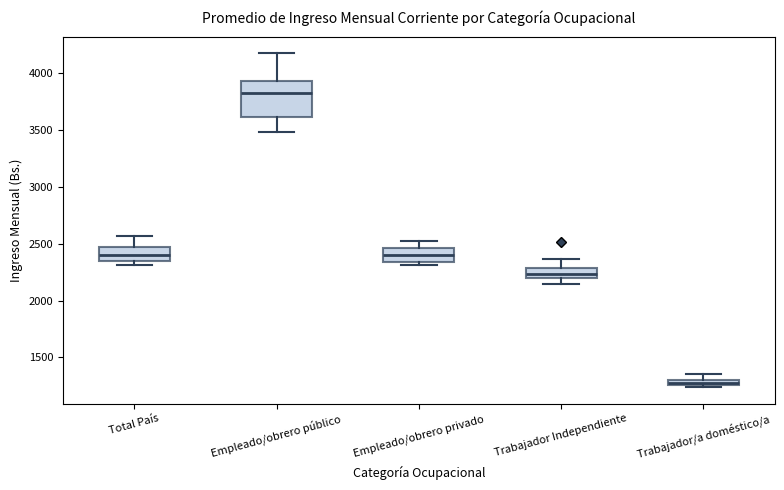

Which box's median line is the lowest?

Trabajador/a doméstico/a